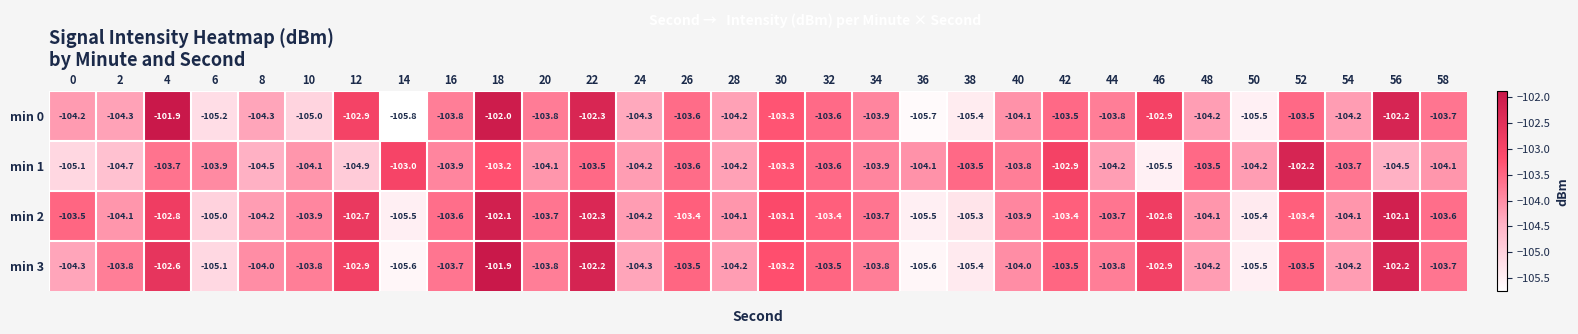

How many categories are shown in the chart?

30